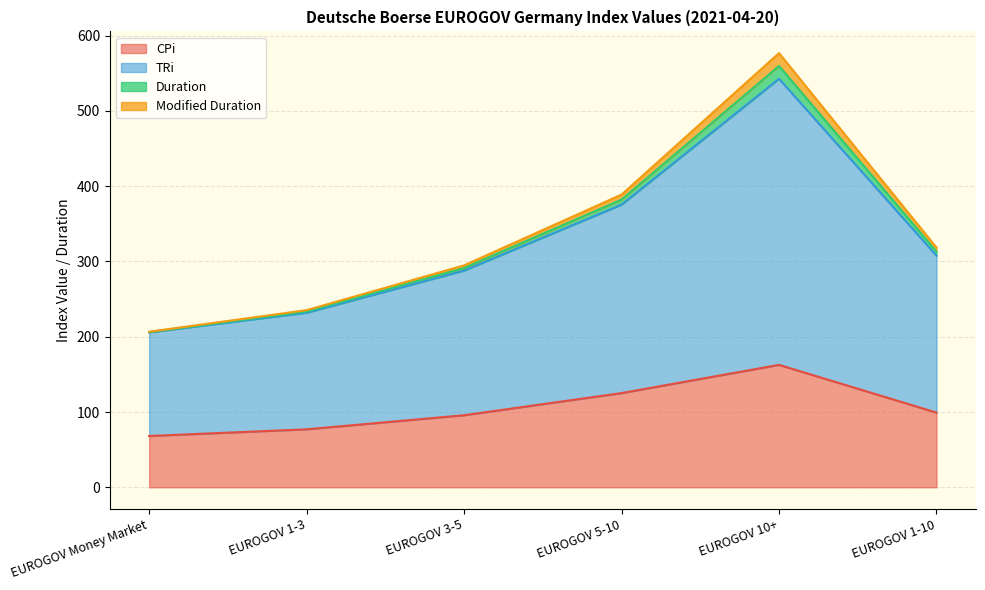

In Modified Duration, how many points are higher than both neighbors (excluding endpoints)?

1